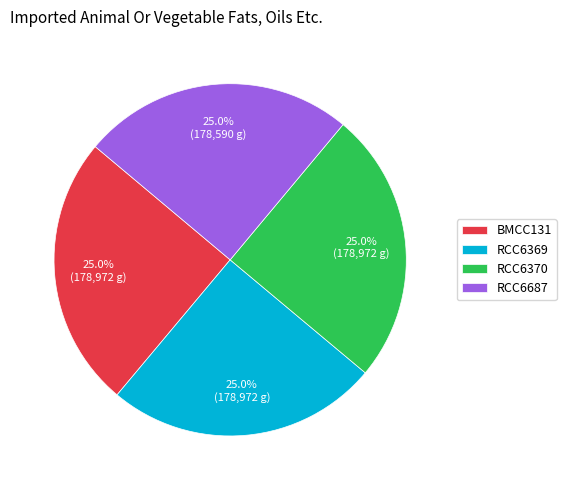

What percentage is the RCC6370 slice, to the nearest percent?

25%